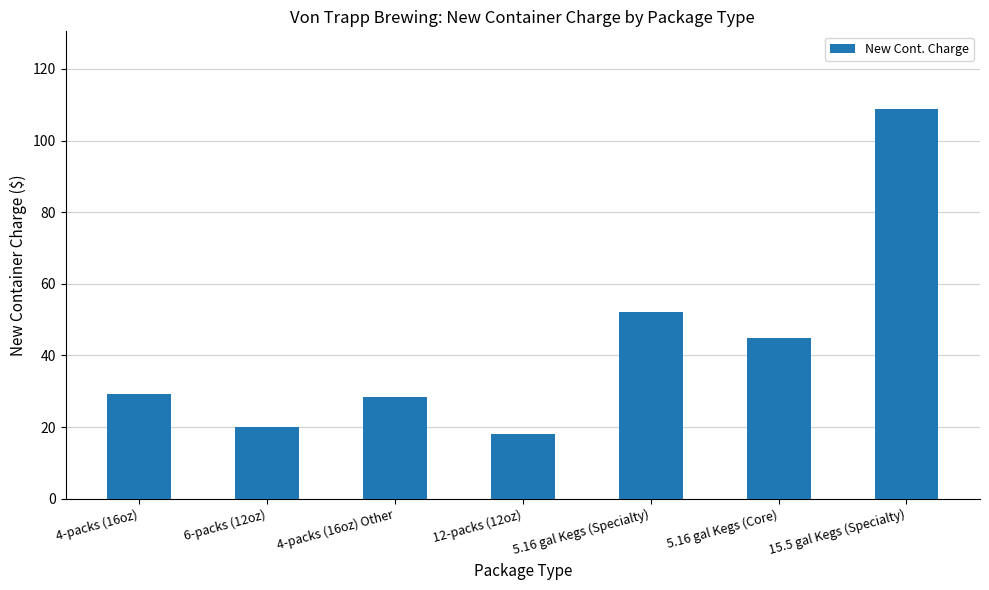

Count the number of data series in this chart.

1